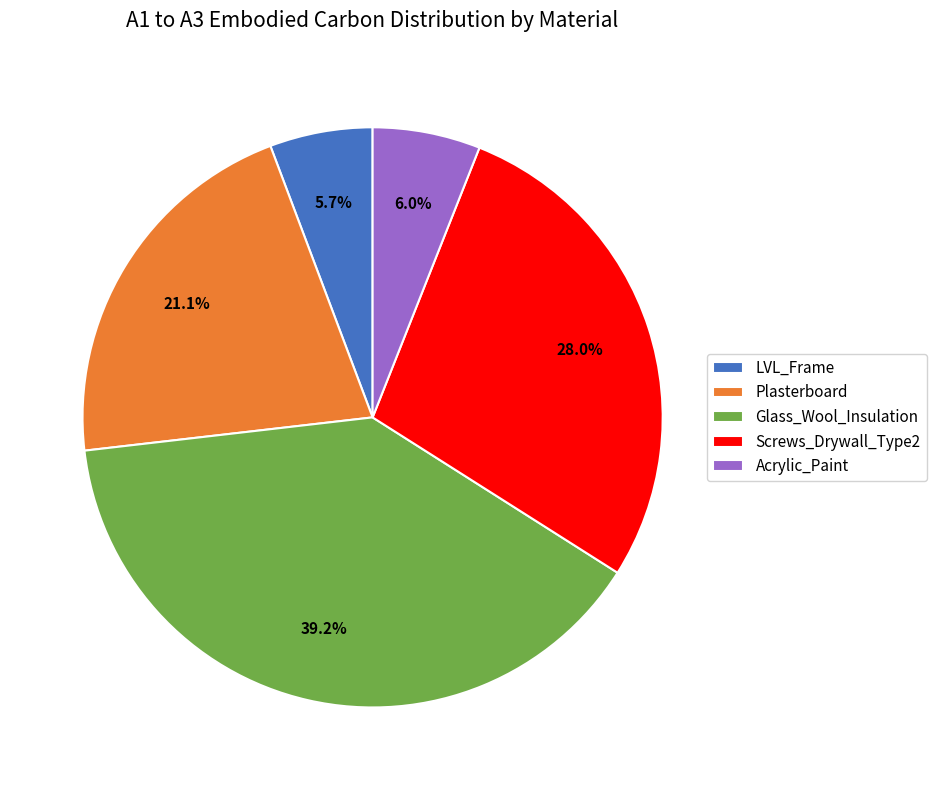

Is there any slice that represents more than half of the pie?

No